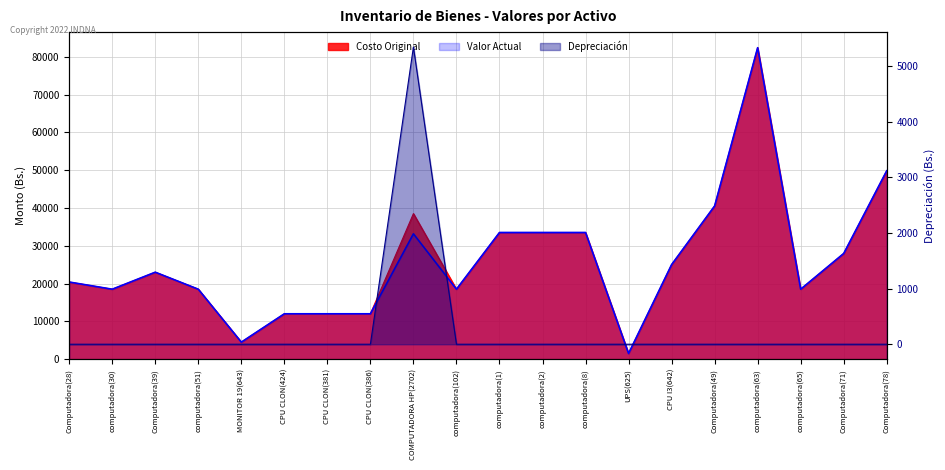

Is it true that Costo Original equals 57837.1 at computadora(8)?

False